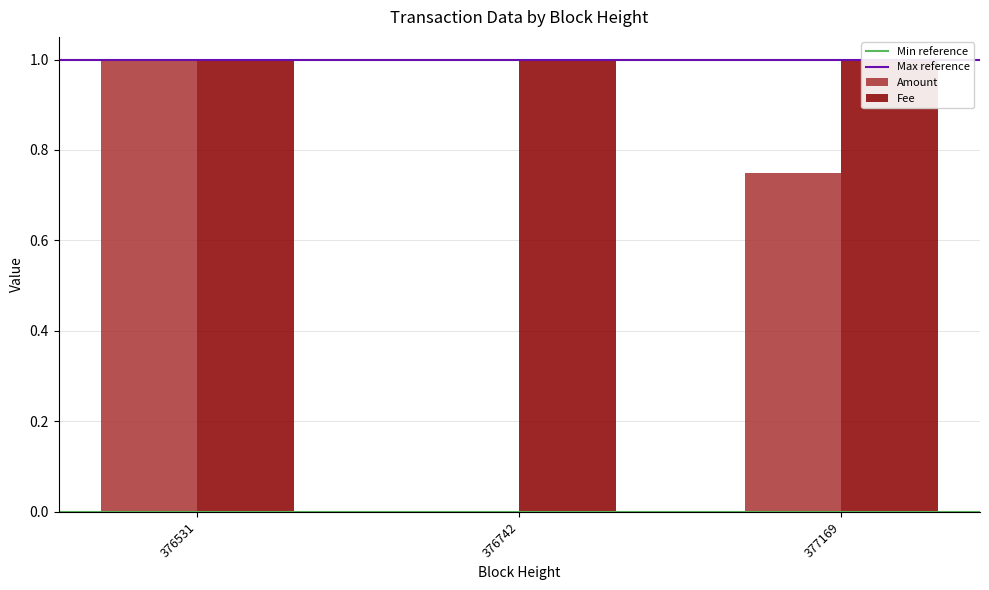

Where is the data nearest to the value 0?

376742